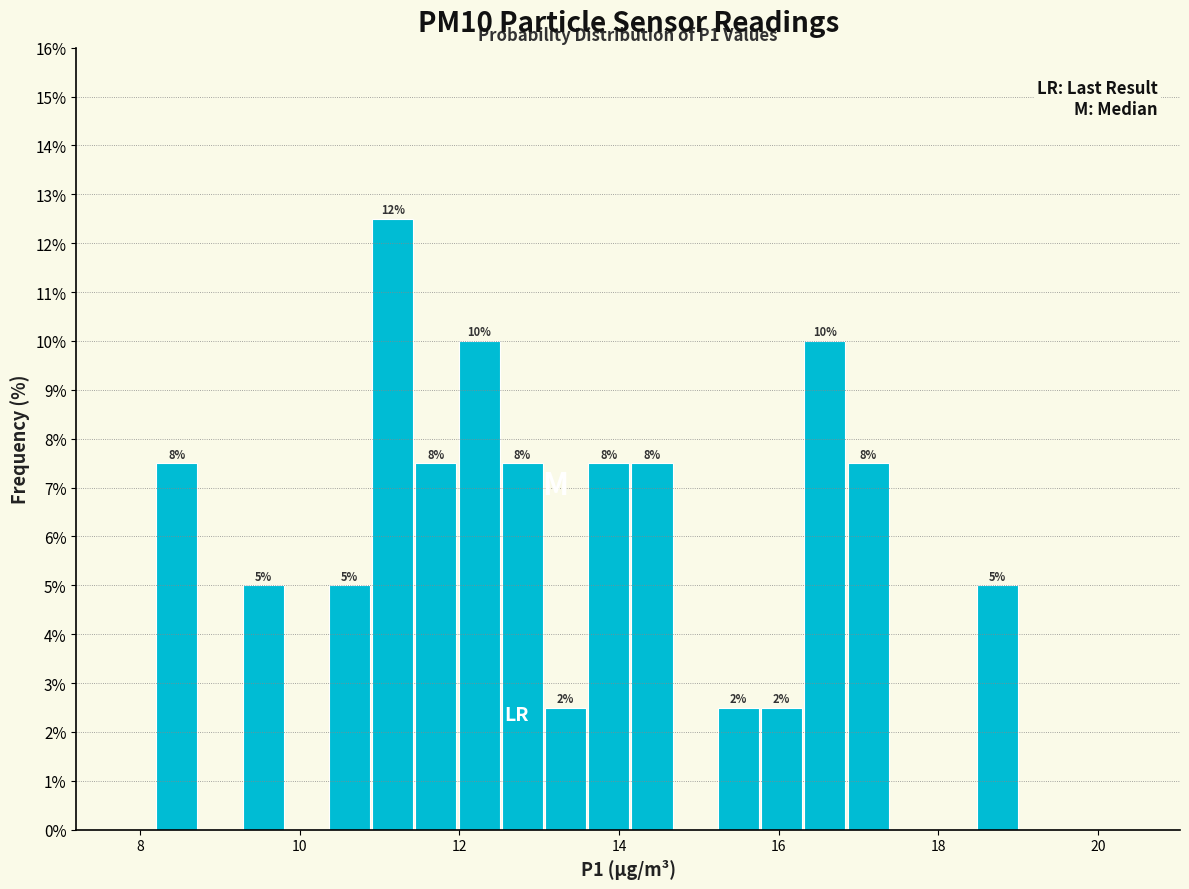

Read against the x-axis, roughly where is the centre of the tallest bar?

11.2